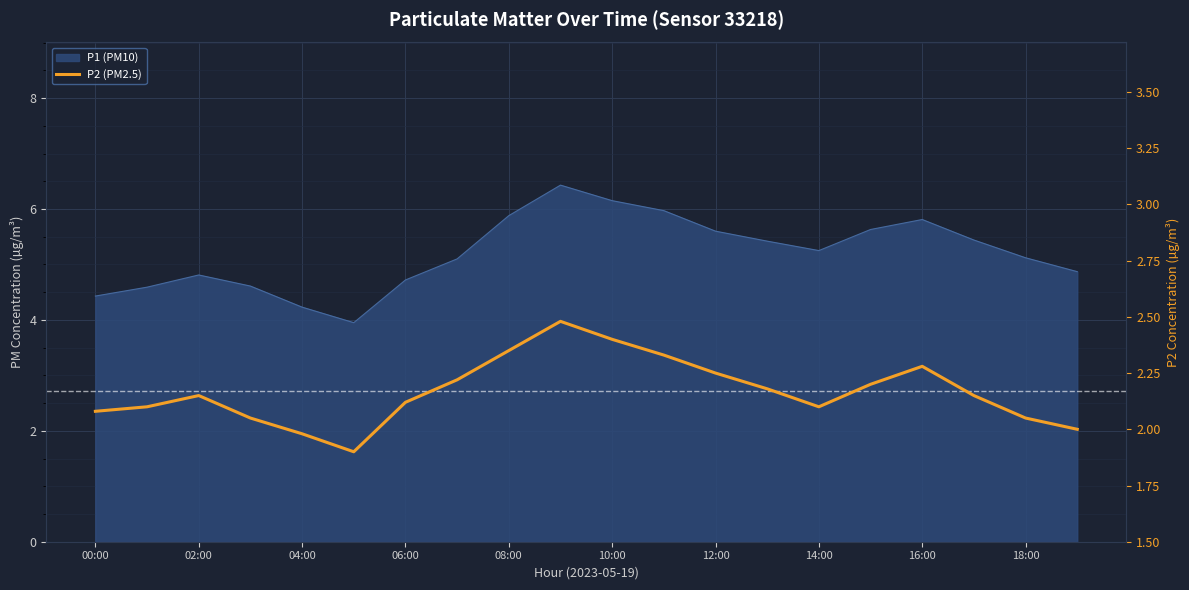

Is it true that the value at 14:00 is 2.1?

True